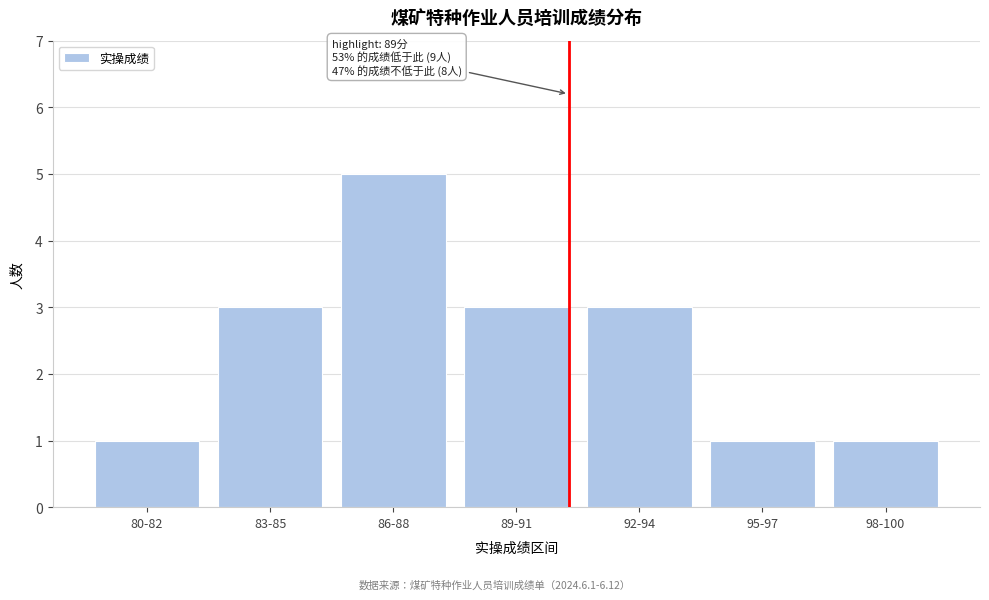

Reading left to right, list all the values displayed in this chart.

1	3	5	3	3	1	1